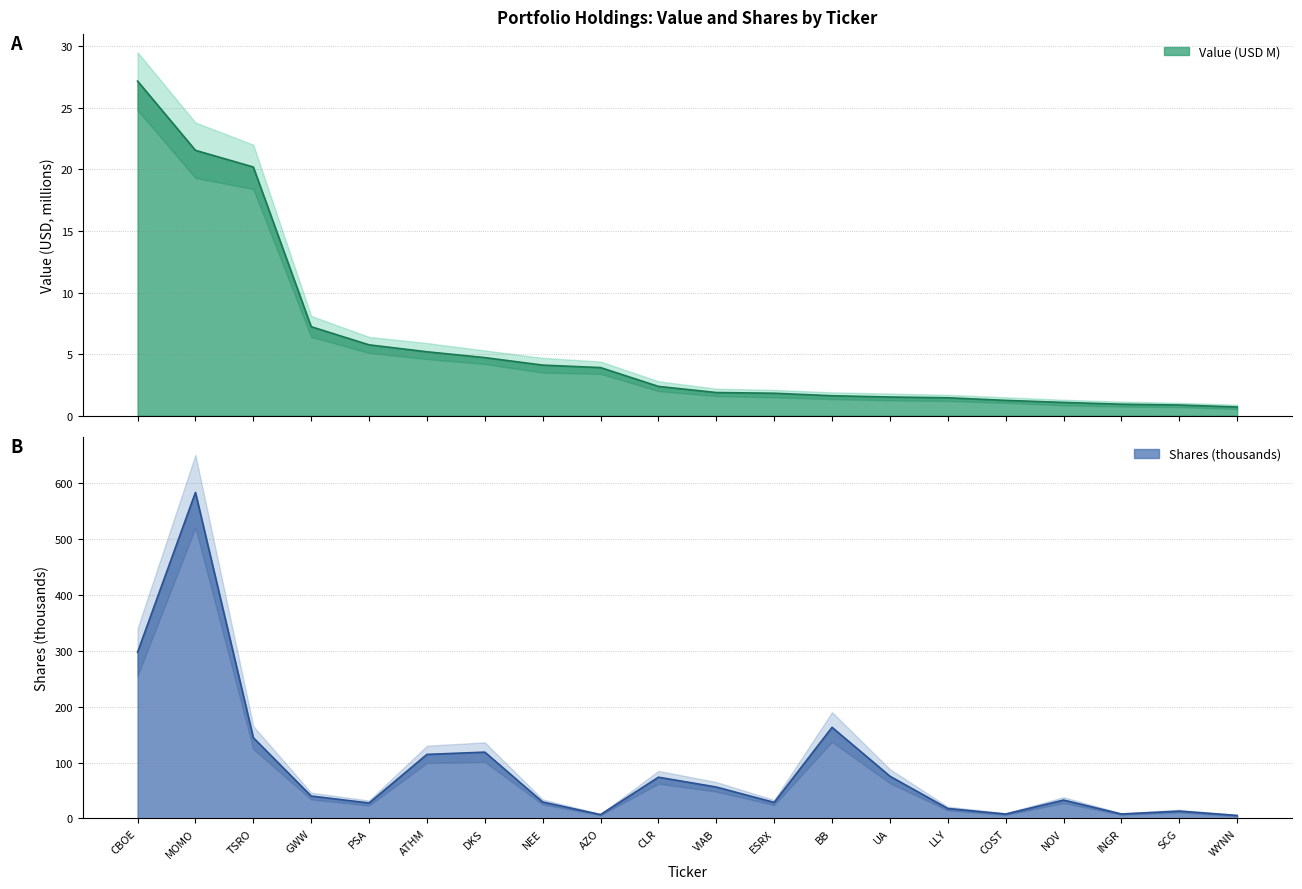

How many lines are shown in the chart?

2